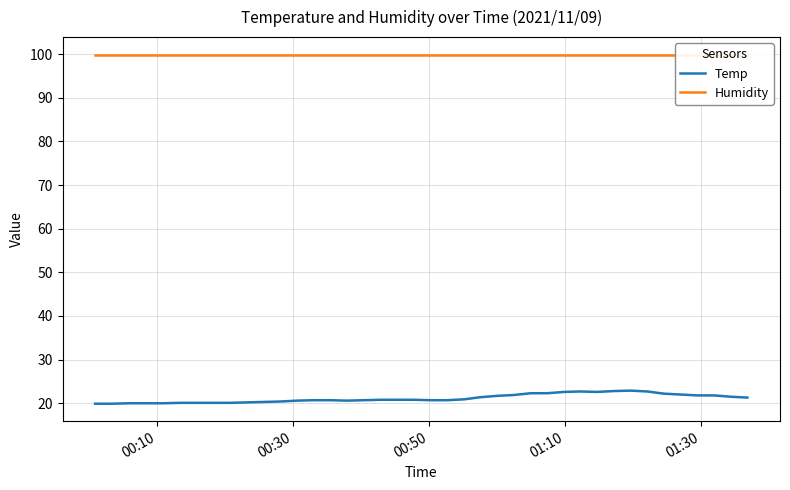

What is the highest value of the Temp series?

22.9